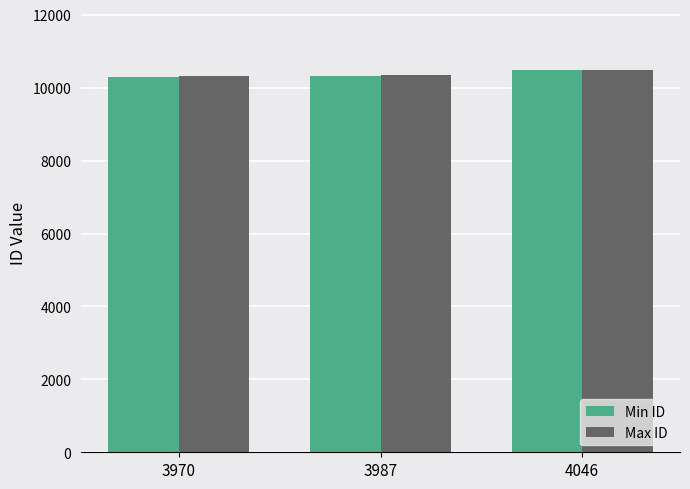

What is the value of the Min ID bar at the 3rd from the left?

10481